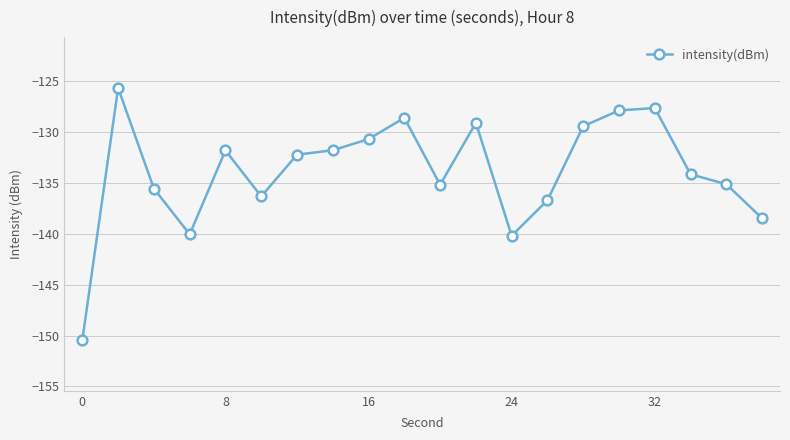

What is the sum of all values?

-2677.0